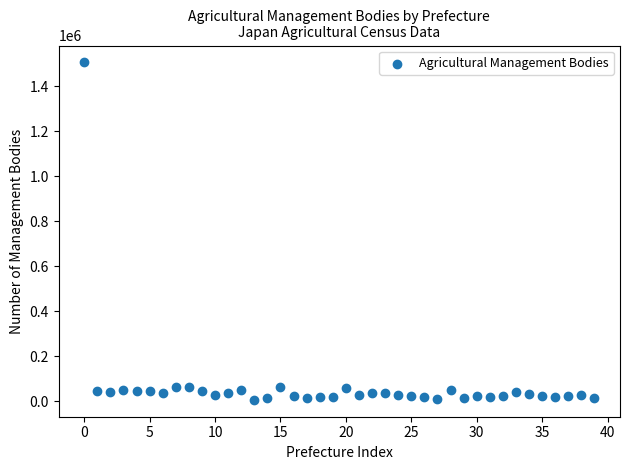

What is the range of Y values (max minus min)?

1500164